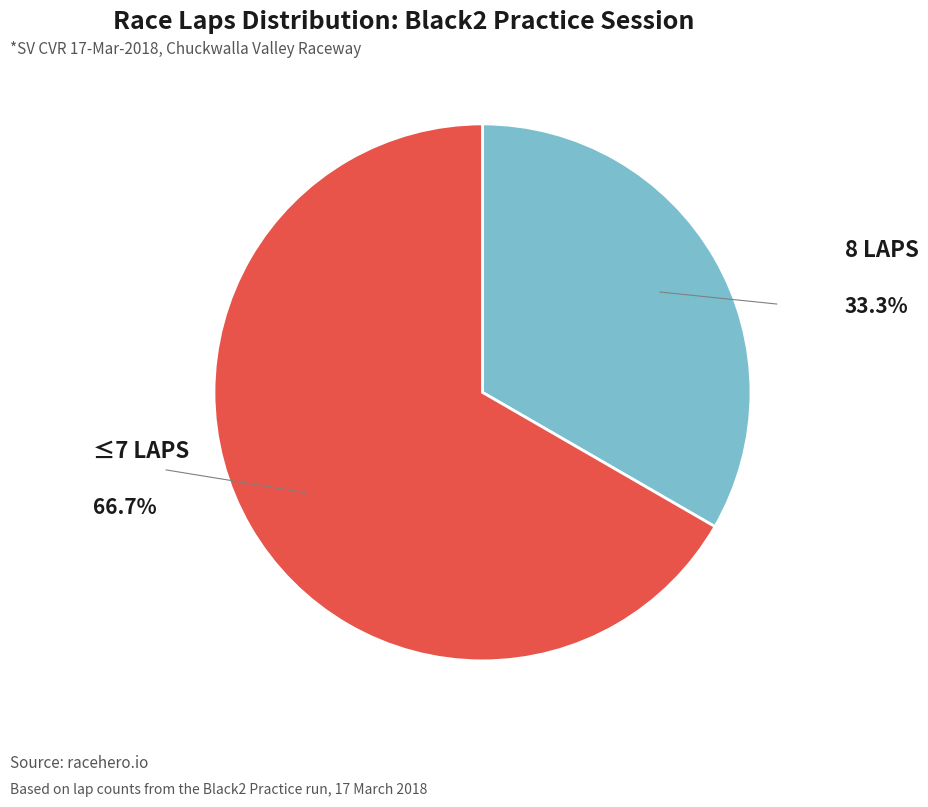

Is there a majority slice in this chart?

Yes